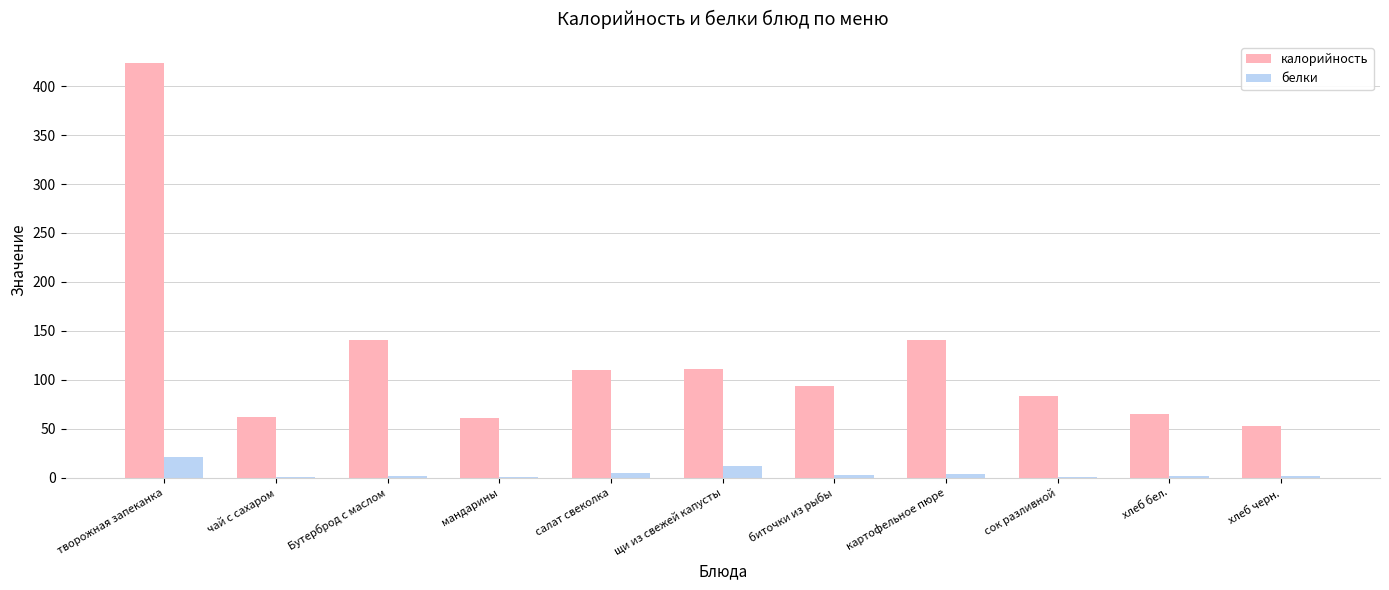

Between мандарины and салат свеколка, which series saw the biggest shift?

калорийность